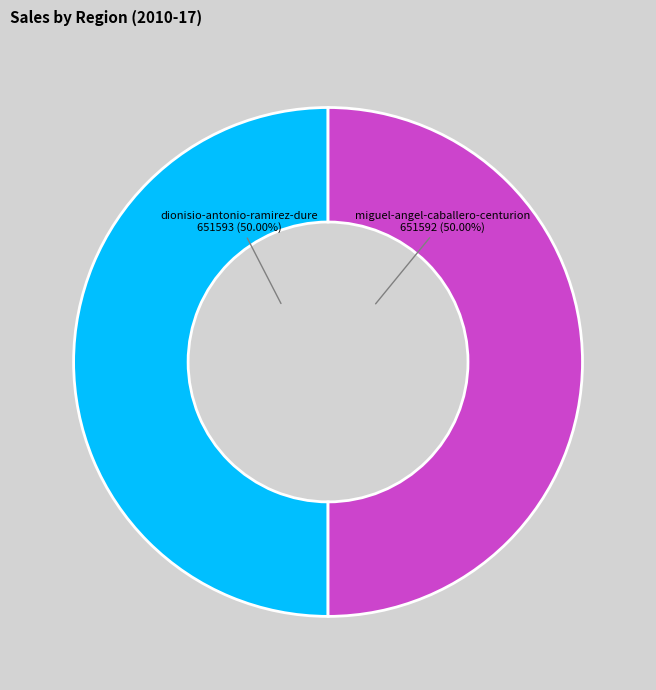

Is the sum of miguel-angel-caballero-centurion and dionisio-antonio-ramirez-dure greater than half?

Yes